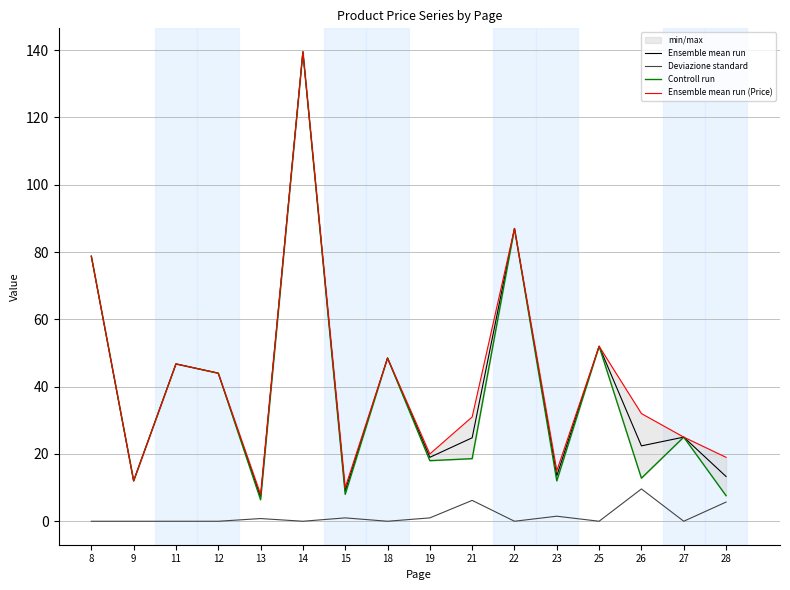

Where is Ensemble mean run (Price) nearest to the value 73?

8